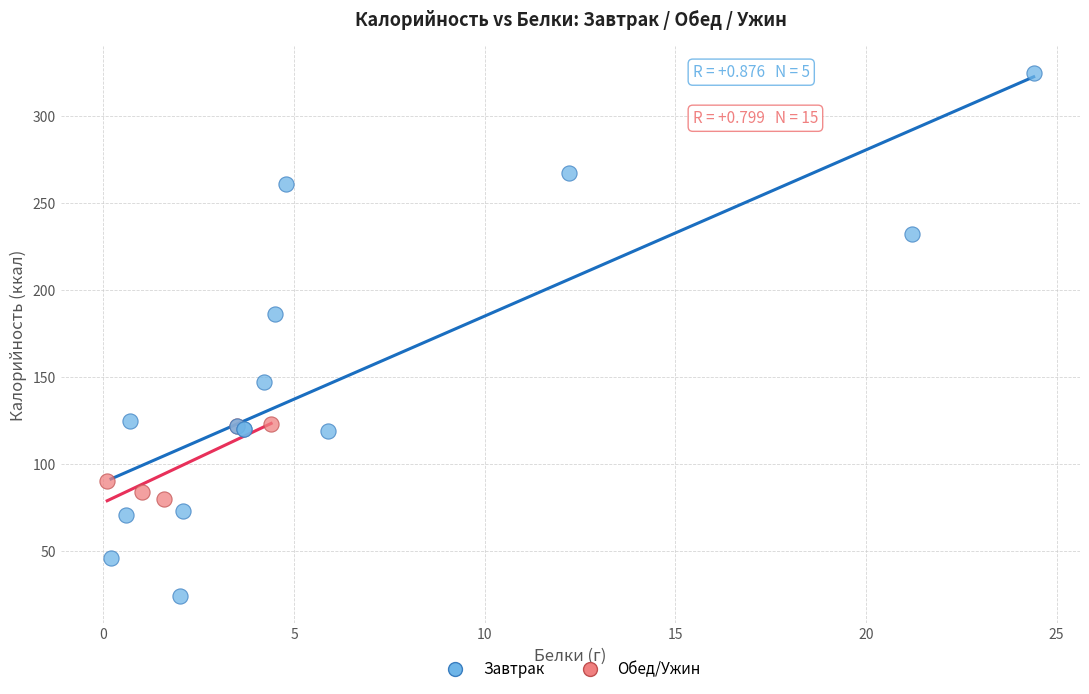

Which series contains the highest Y value?

Обед/Ужин